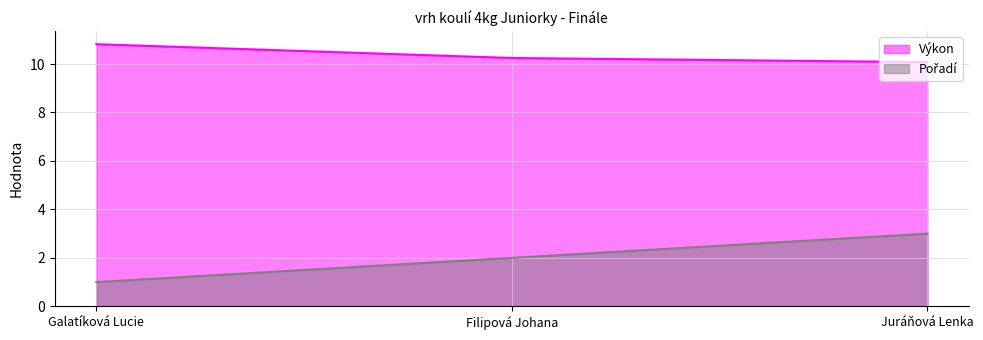

Reading left to right, transcribe all the data shown in this chart.

Výkon: Galatíková Lucie=10.8	Filipová Johana=10.2	Juráňová Lenka=10.1
Pořadí: Galatíková Lucie=1.0	Filipová Johana=2.0	Juráňová Lenka=3.0